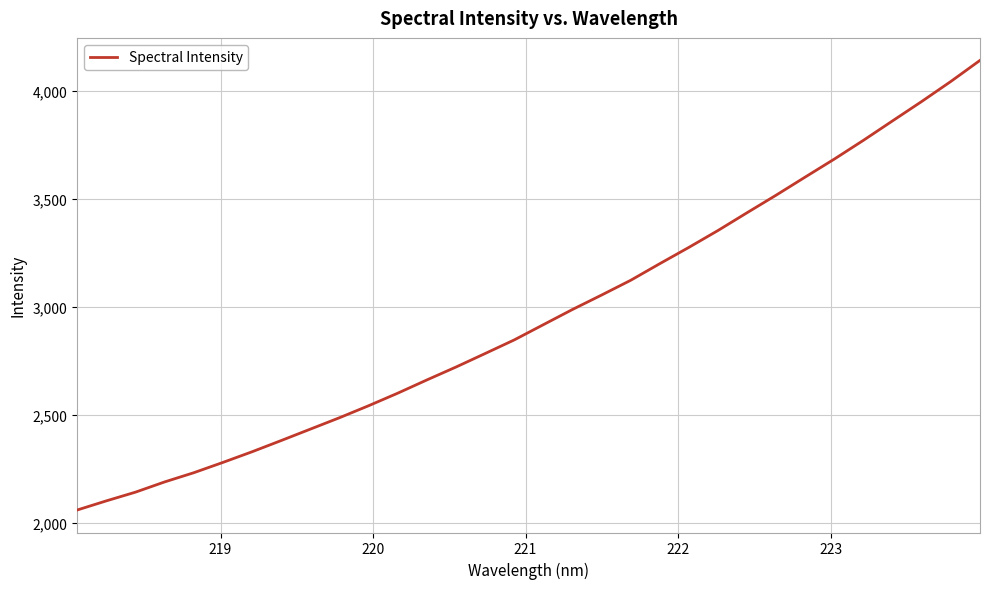

What is the smallest value displayed?

2058.1